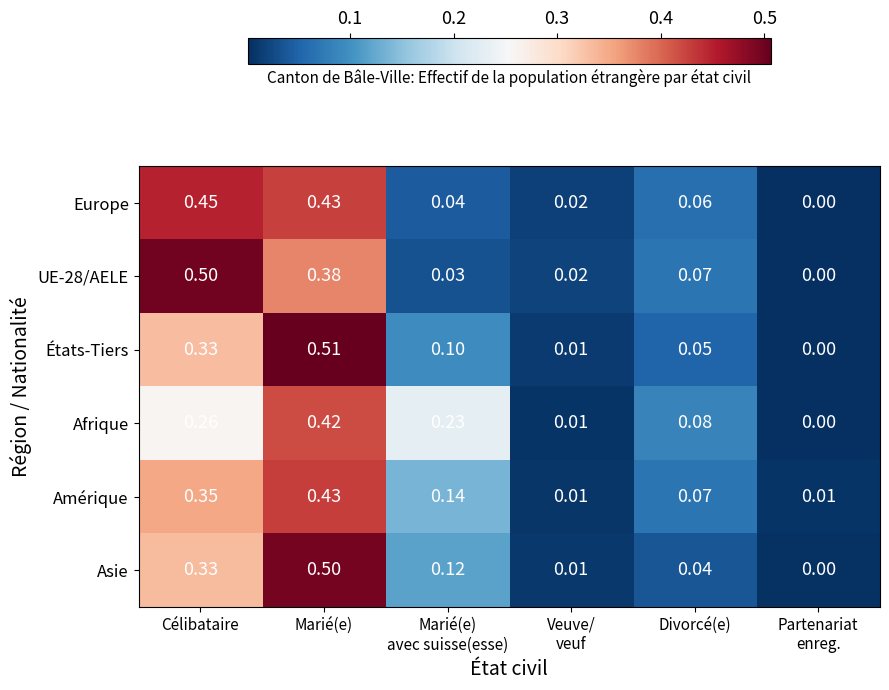

What is the total value across all series at Veuve/
veuf?

0.1